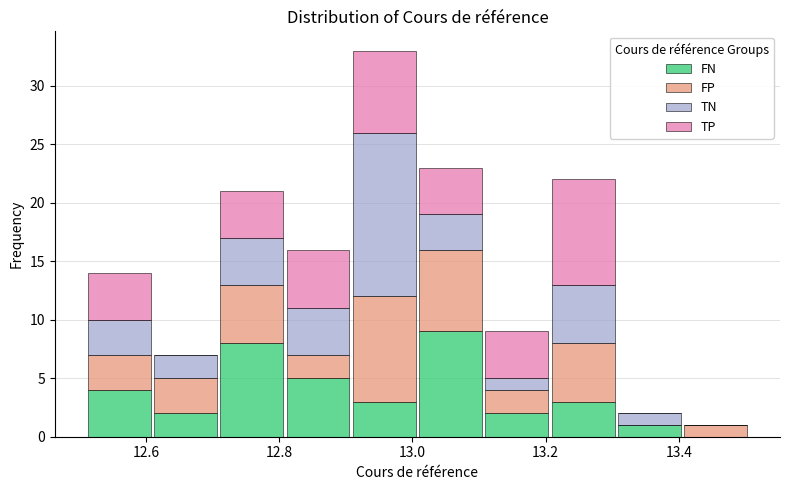

What is the total height of the stacked bar covering 12.80 to 12.90 on the x-axis? Neither the bar edges nor the heights are printed on the chart, so give them approximately, as read against the axes.

16